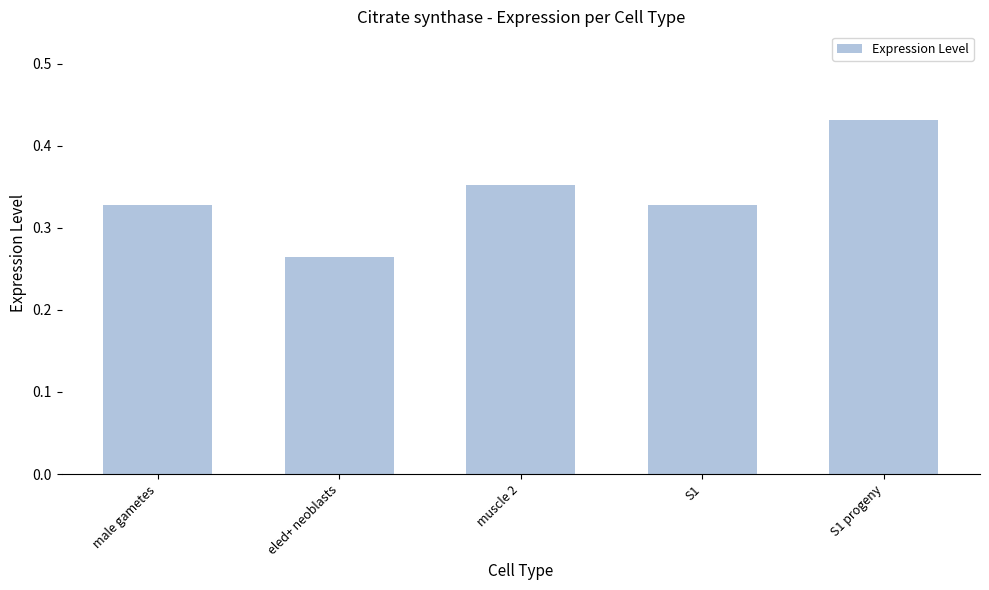

Is it true that the value at muscle 2 is 0.6?

False